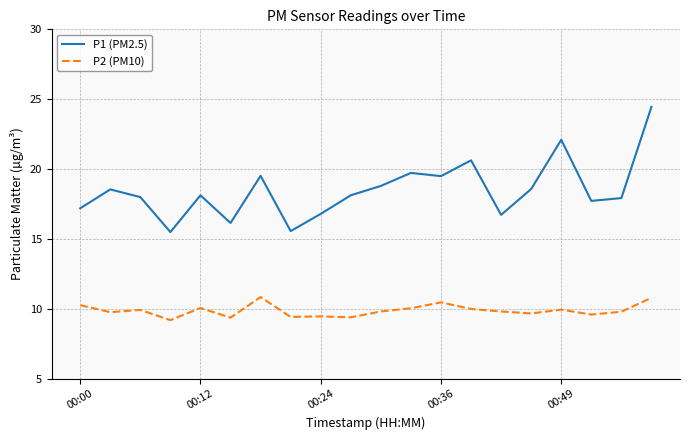

What are all the series names shown in the legend?

P1 (PM2.5), P2 (PM10)